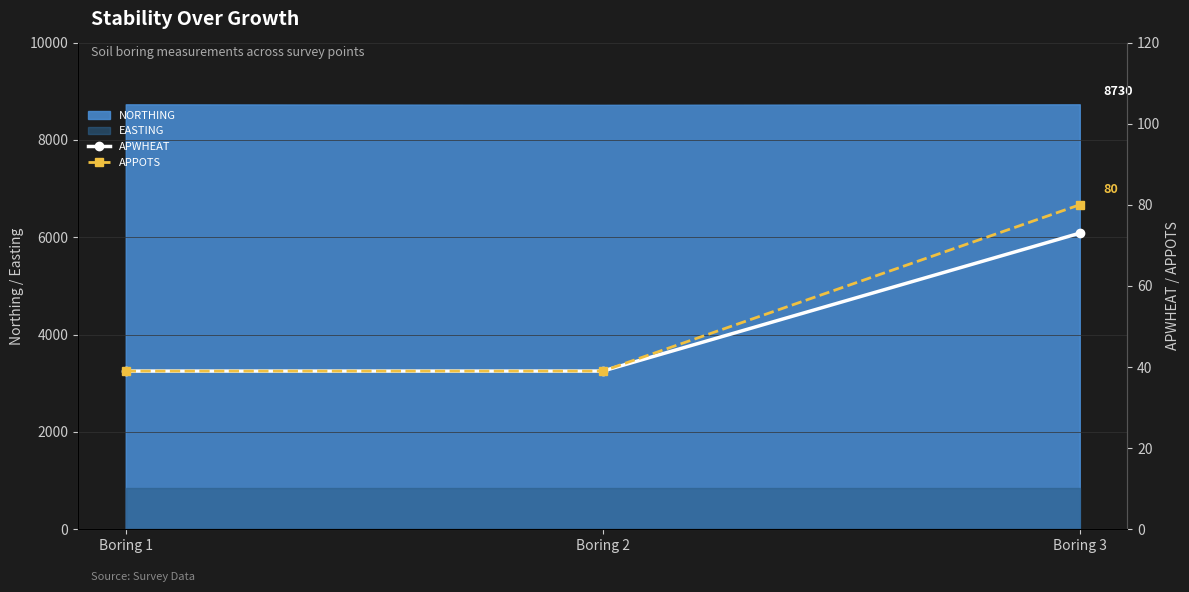

What is the highest value of the APPOTS series?

80